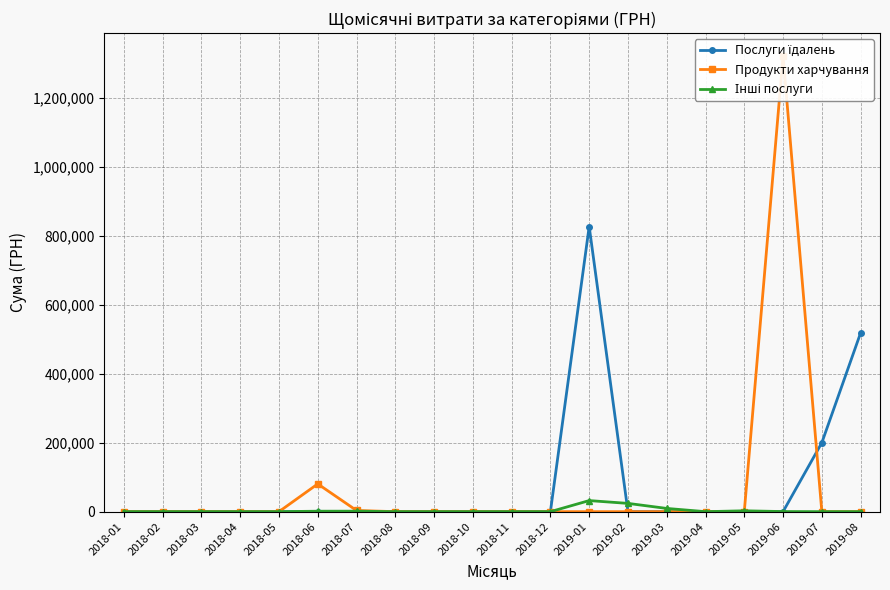

At which category is the sum across all series the highest?

2019-06